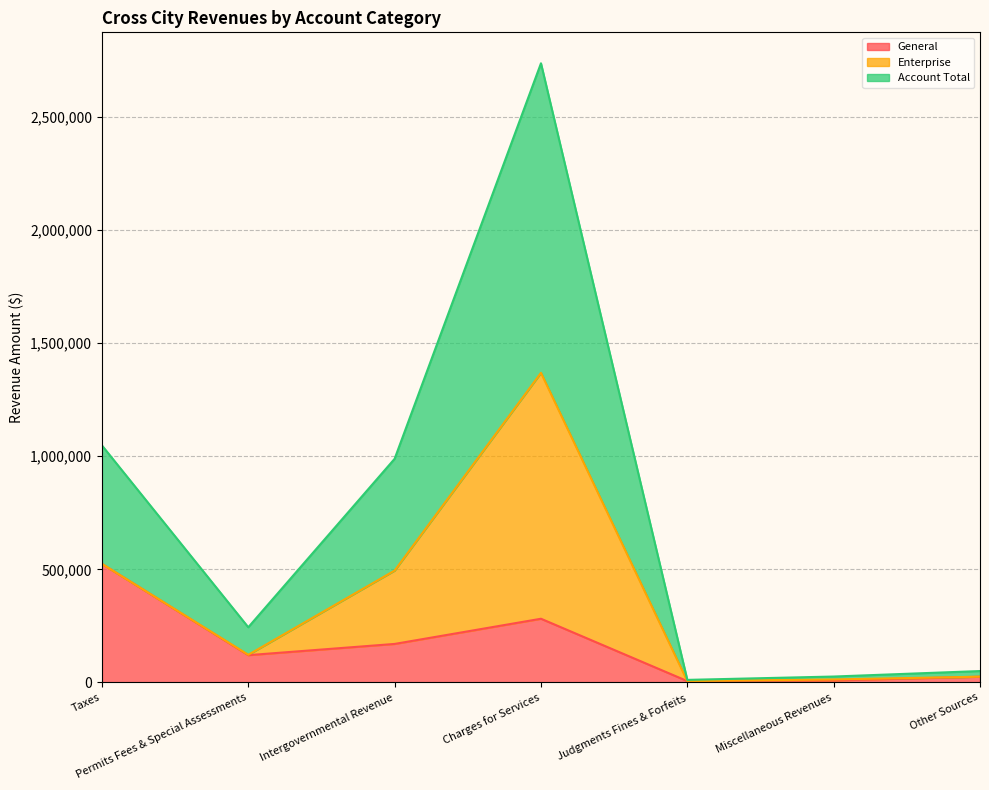

Where is General nearest to the value 264740?

Charges for Services